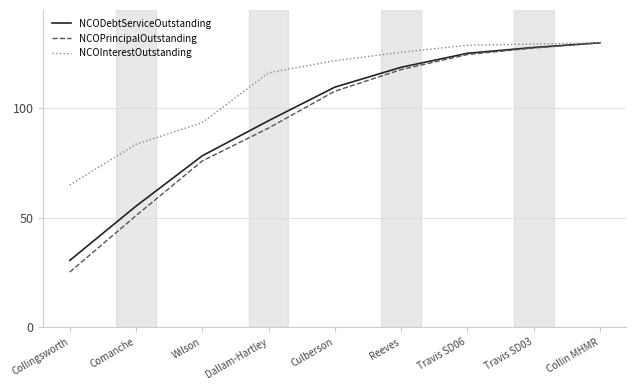

What is the total value across all series at Dallam-Hartley?

301.7